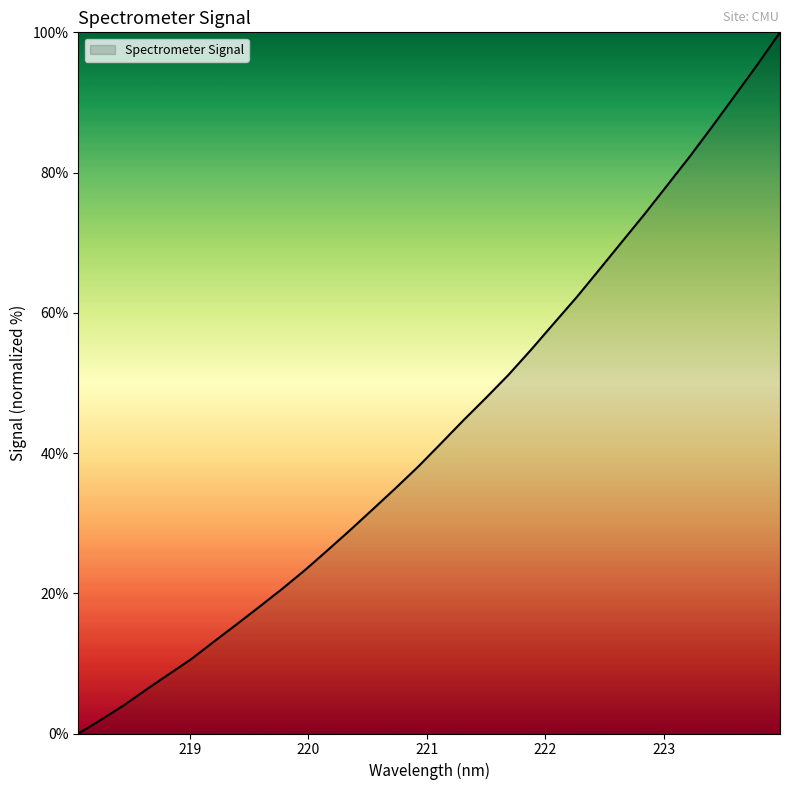

What is the maximum value shown in the chart?

100.0